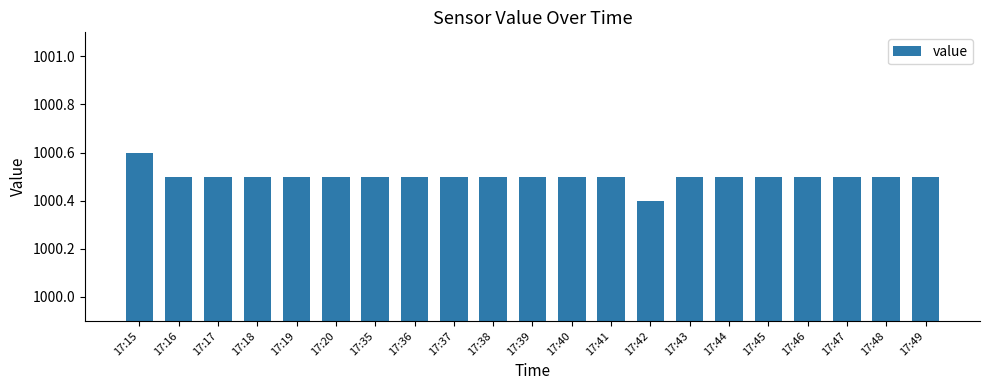

Count the values in the range 1000 to 1001.

21